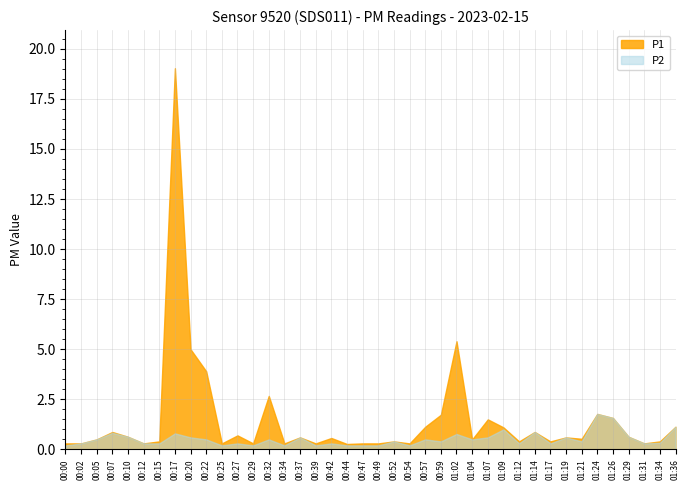

At which label does P2 reach its minimum?

00:00